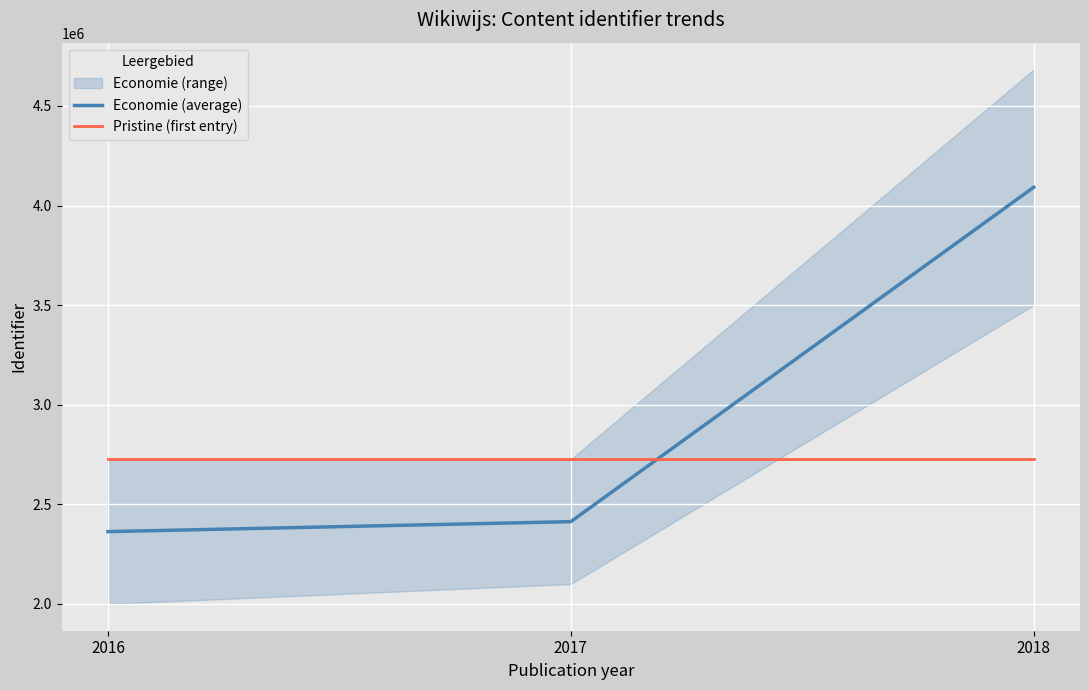

Is this an area chart (filled region under the line)?

No